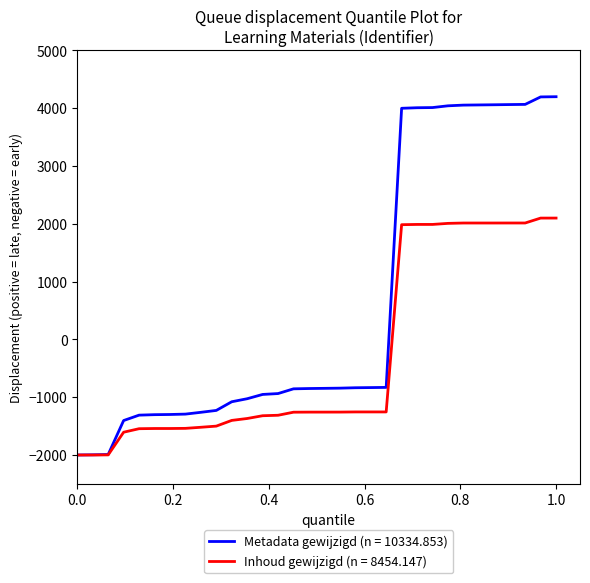

What is the lowest value of the Metadata gewijzigd (n = 10334.853) series?

-2000.0